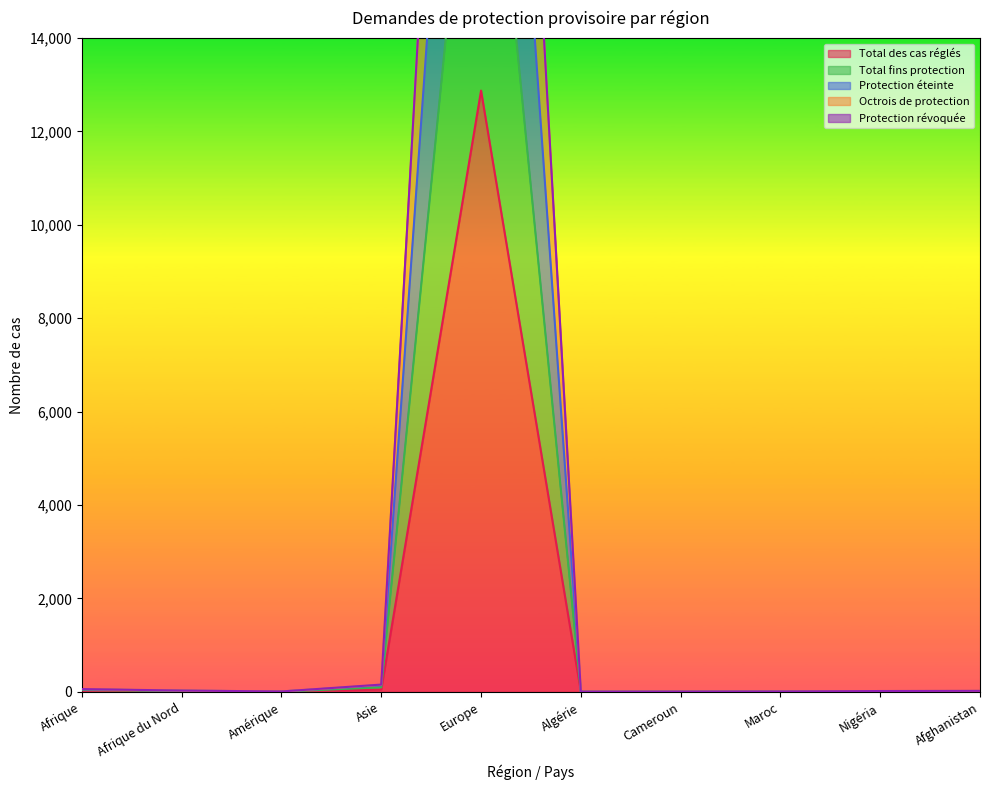

True or false: Octrois de protection has more than 1 interior local peaks.

False